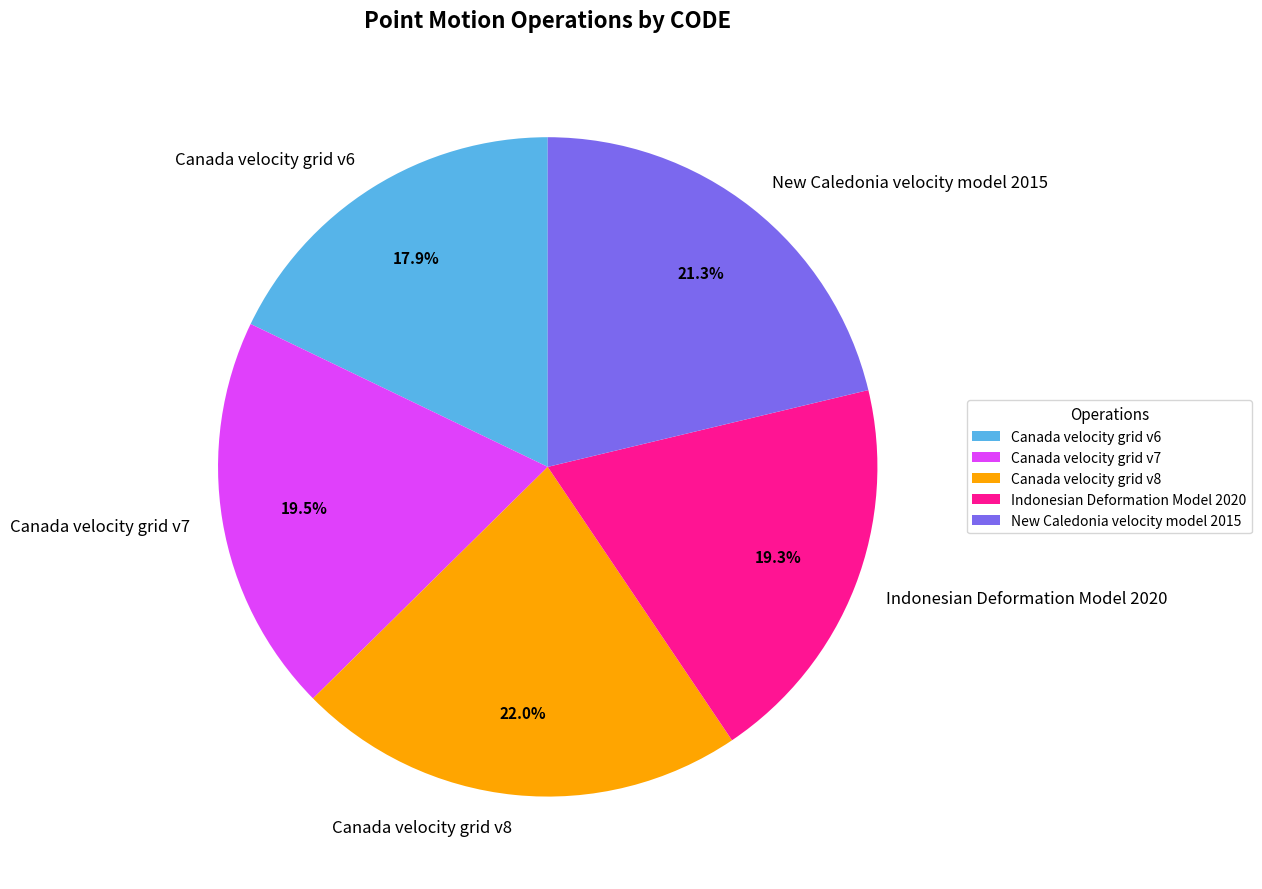

How many slices are in this pie chart?

5